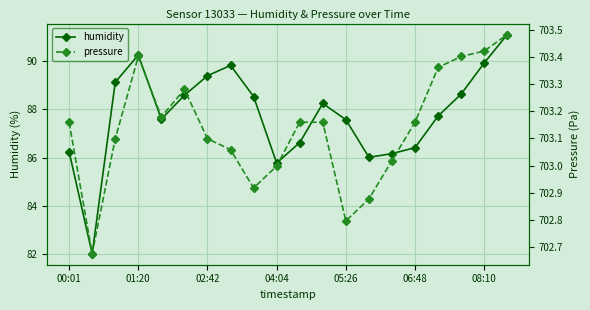

True or false: humidity has more than 1 points higher than both neighbors.

True